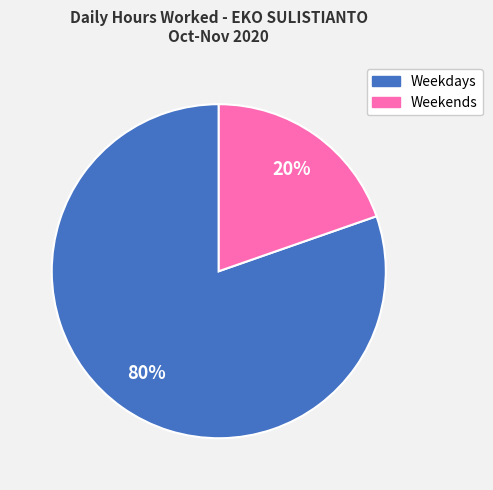

Does any single category account for the majority?

Yes